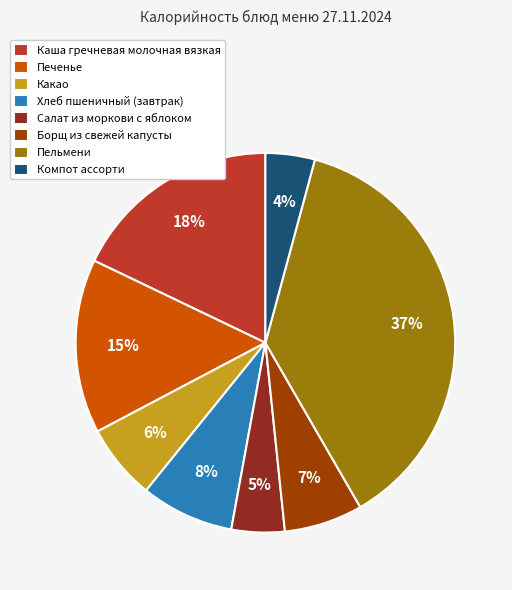

To the nearest percent, what is the combined percentage of Каша гречневая молочная вязкая and Борщ из свежей капусты?

25%